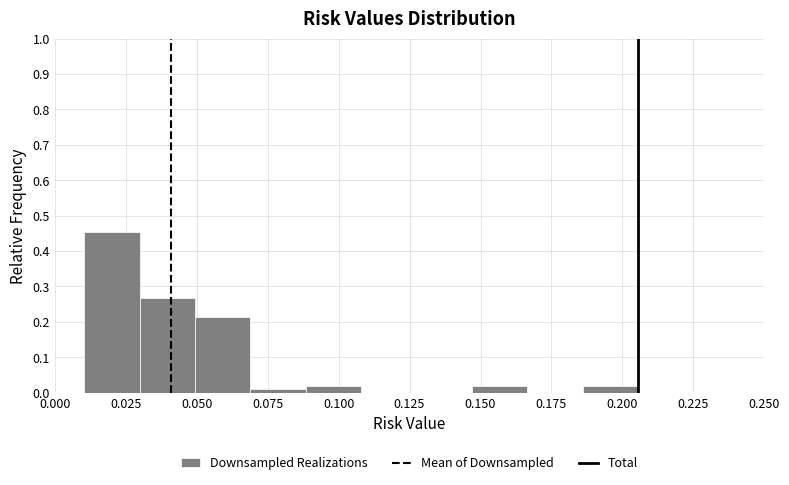

Read against the x-axis, roughly where is the centre of the tallest bar?

0.020